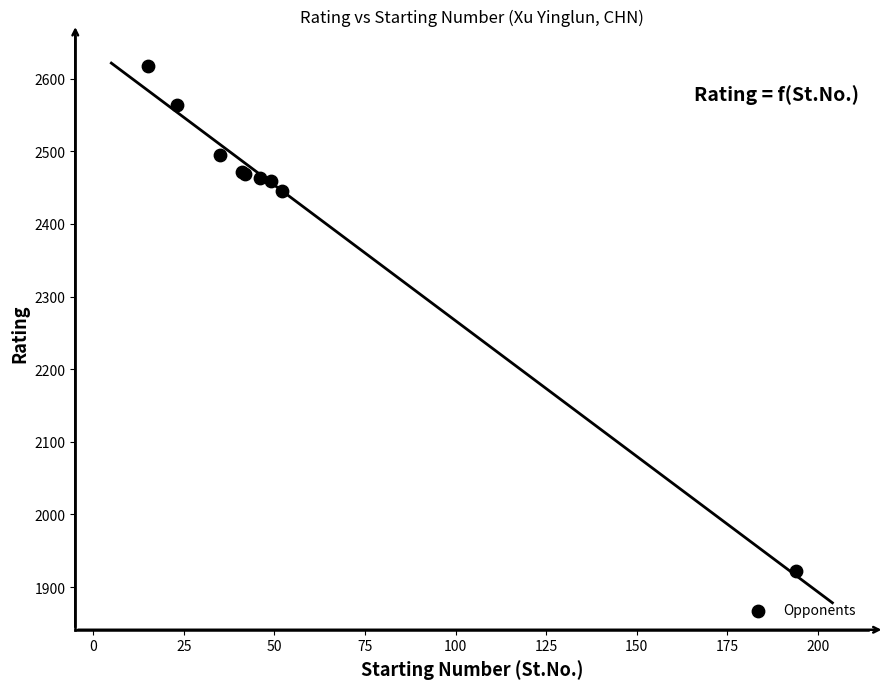

What Y value in the scatter plot is closest to 2269?

2446